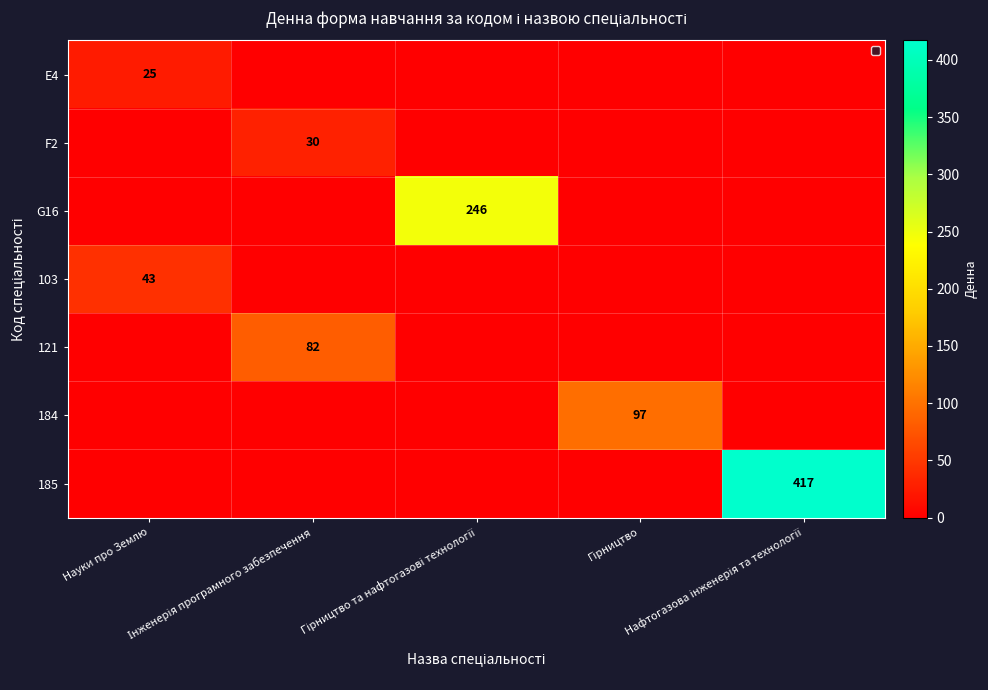

At which category is the sum across all series the highest?

Нафтогазова інженерія та технології